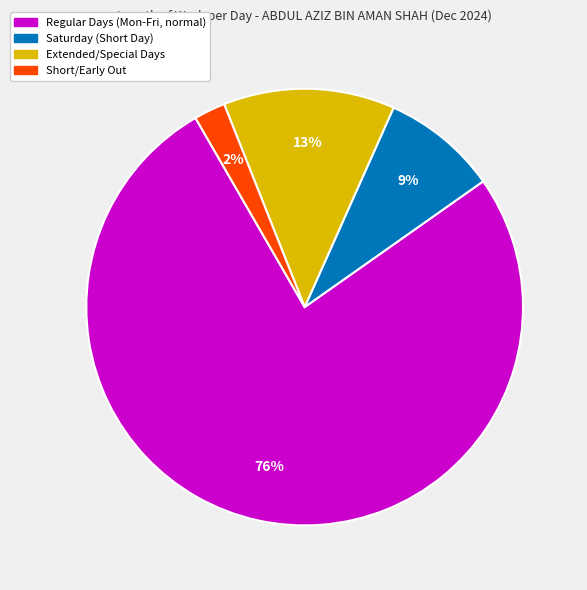

To the nearest percent, what is the difference between the largest and smallest slice percentages?

74%